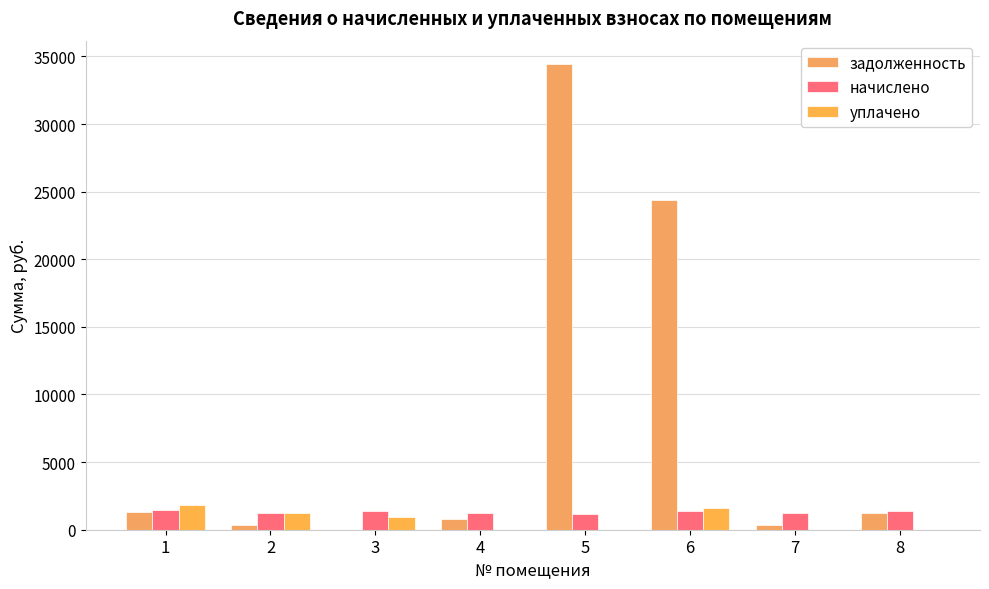

What is the maximum value shown in the chart?

34441.5